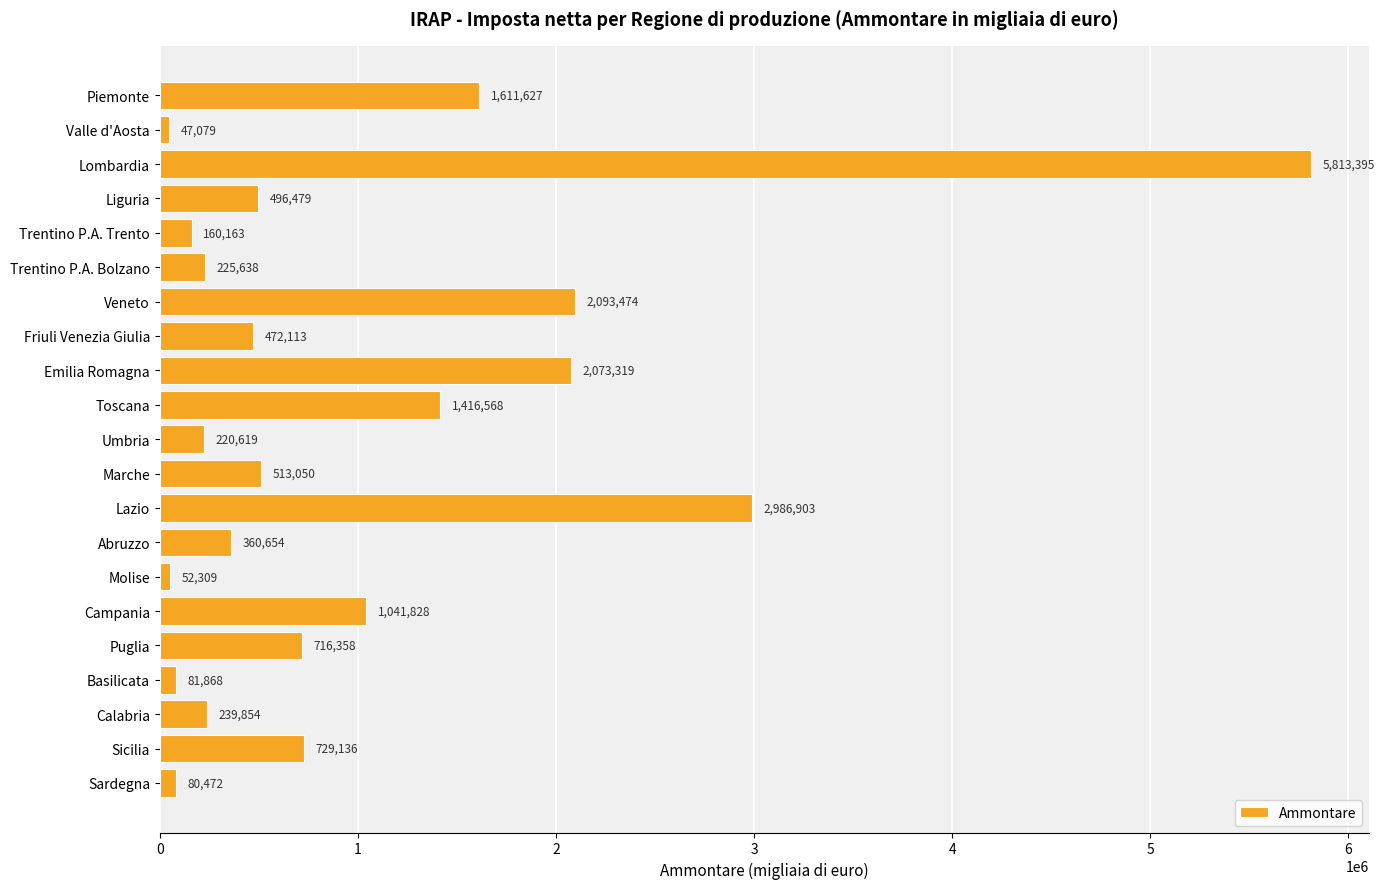

What is the minimum value shown in the chart?

47079